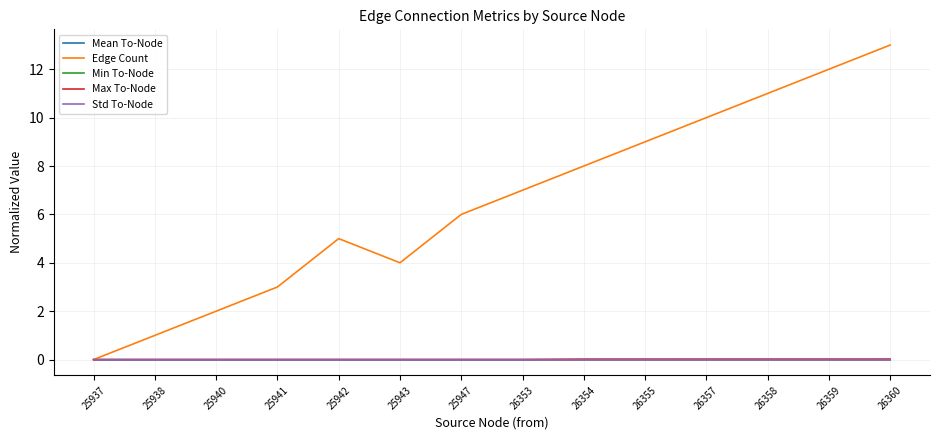

True or false: Mean To-Node and Edge Count cross at least once.

False